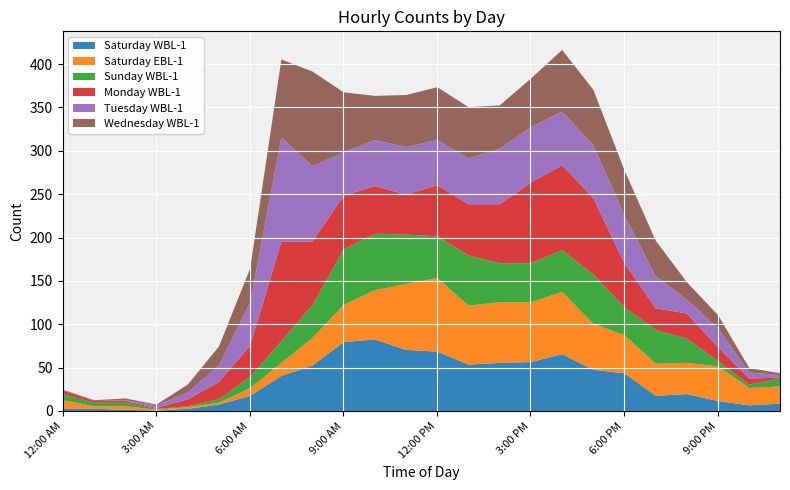

Is the value of Monday WBL-1 at 1:00 PM greater than the value of Wednesday WBL-1 at 12:00 PM?

No